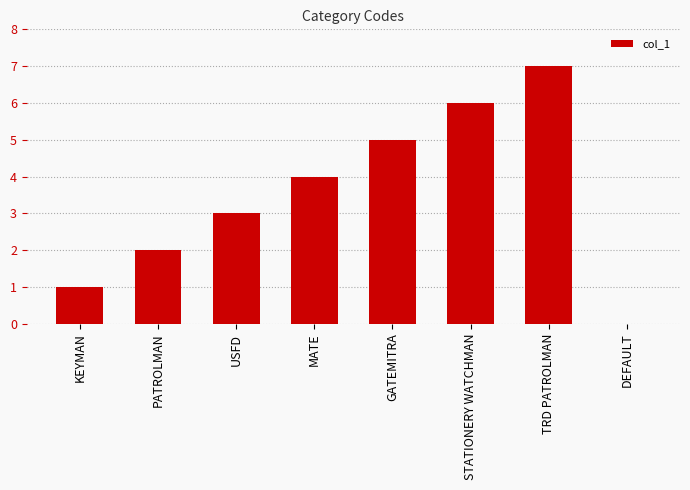

True or false: the data shows 0 at DEFAULT.

True